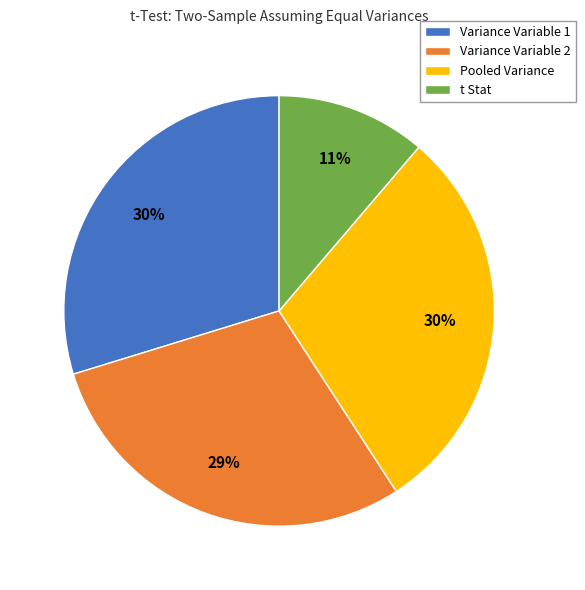

To the nearest percent, what is the average slice percentage?

25%